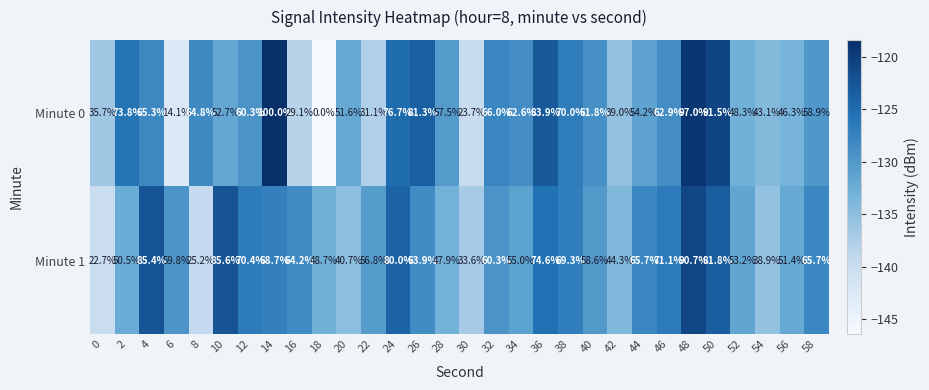

What is the total value across all series at 30?

57.3